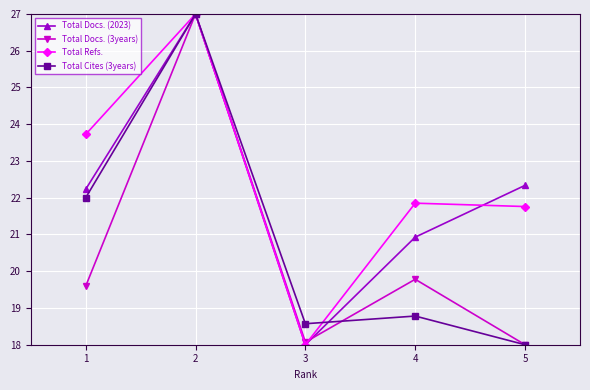

List the labels in order of Total Docs. (2023) value, smallest first.

3, 4, 1, 5, 2